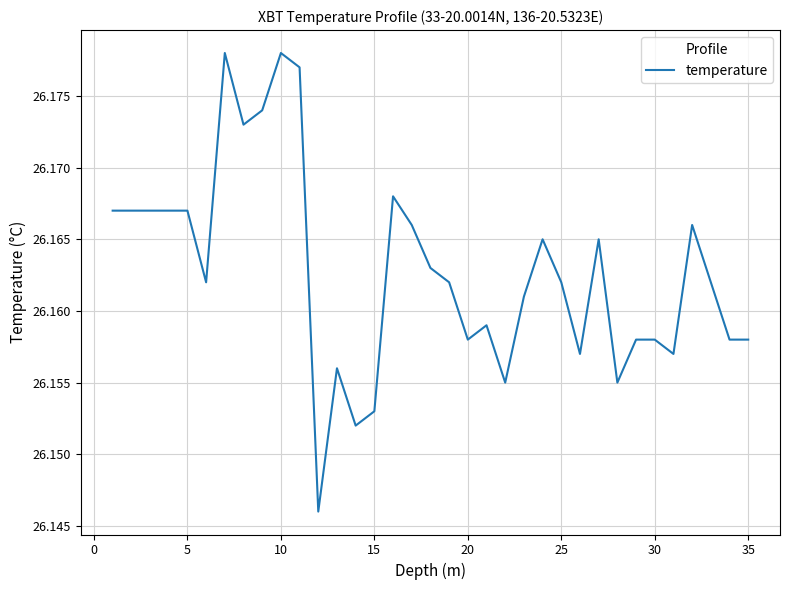

How many lines are shown in the chart?

1